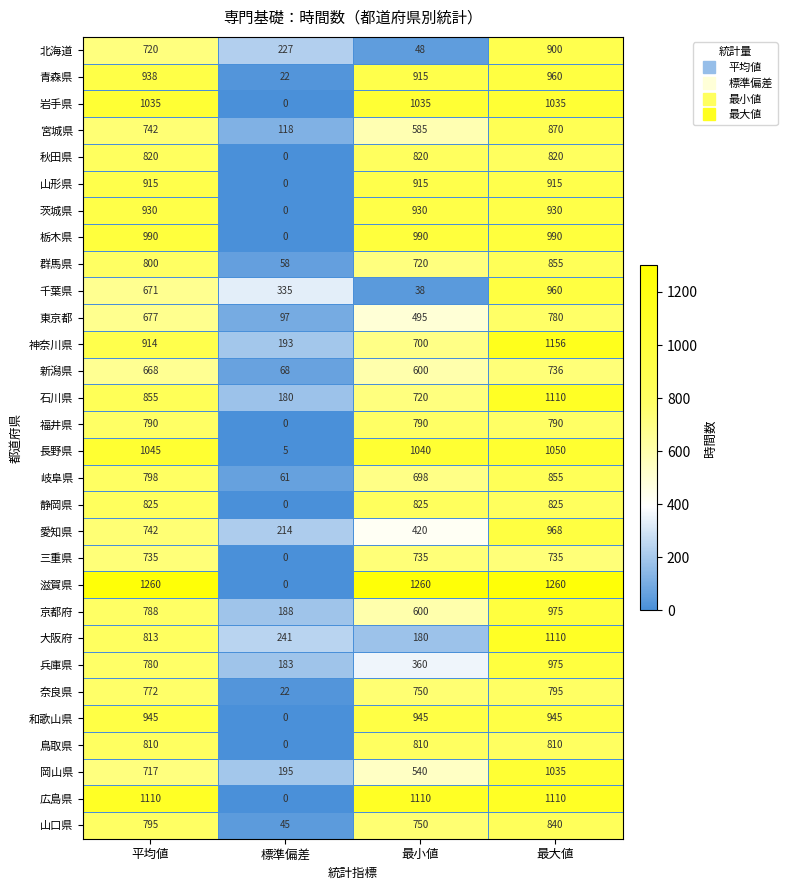

The 山口県 series shows 1373 at 平均値. True or false?

False